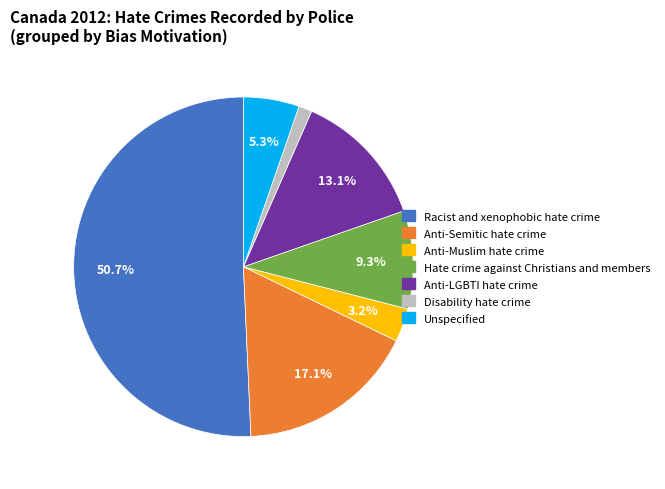

What is the smallest slice in the pie chart?

Disability hate crime